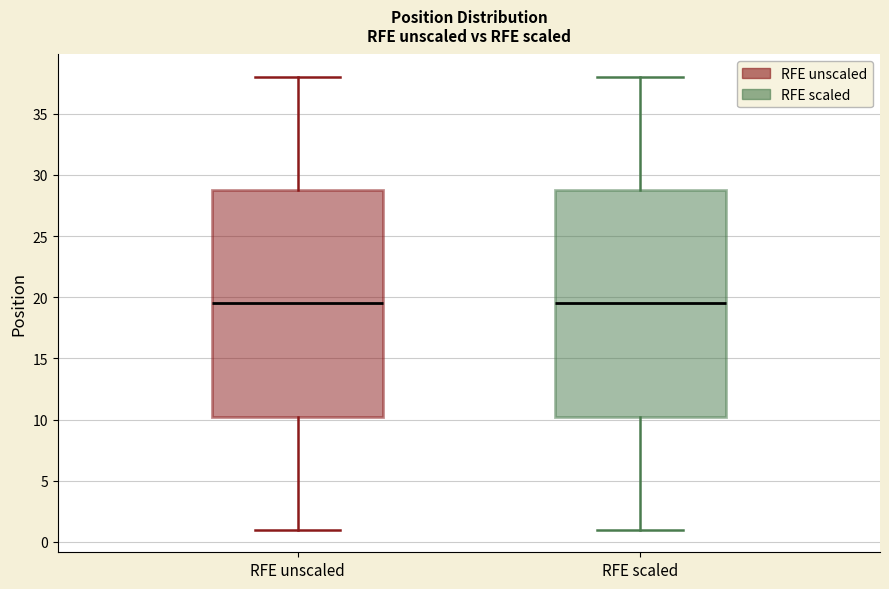

Reading left to right, read every box against the y-axis: the position of its median line, the range the box covers, and the ends of its whiskers. The values are not printed on the chart, so give them approximately, as read against the axis.

RFE unscaled: median 19.5, box 10.5 to 29.0, whiskers 1.0 to 38.0
RFE scaled: median 19.5, box 10.5 to 29.0, whiskers 1.0 to 38.0